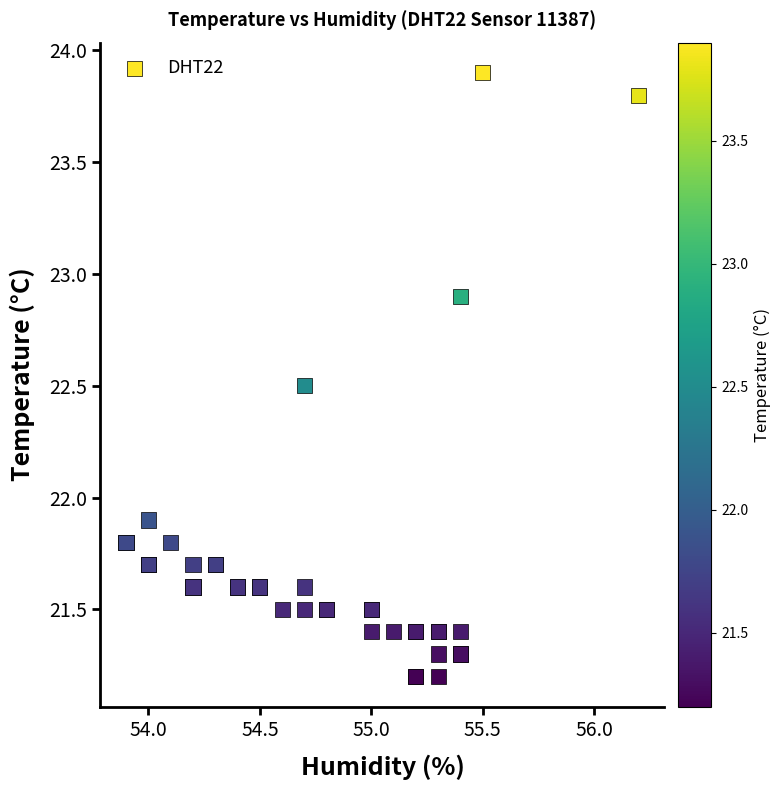

What Y value in the scatter plot is closest to 22?

21.9